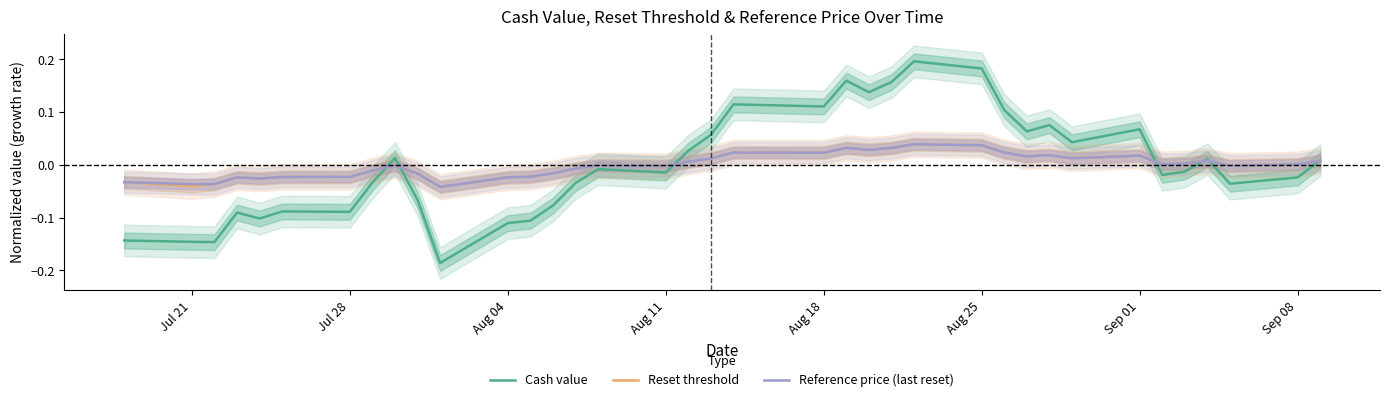

Which series has the largest total across all categories?

Reference price (last reset)